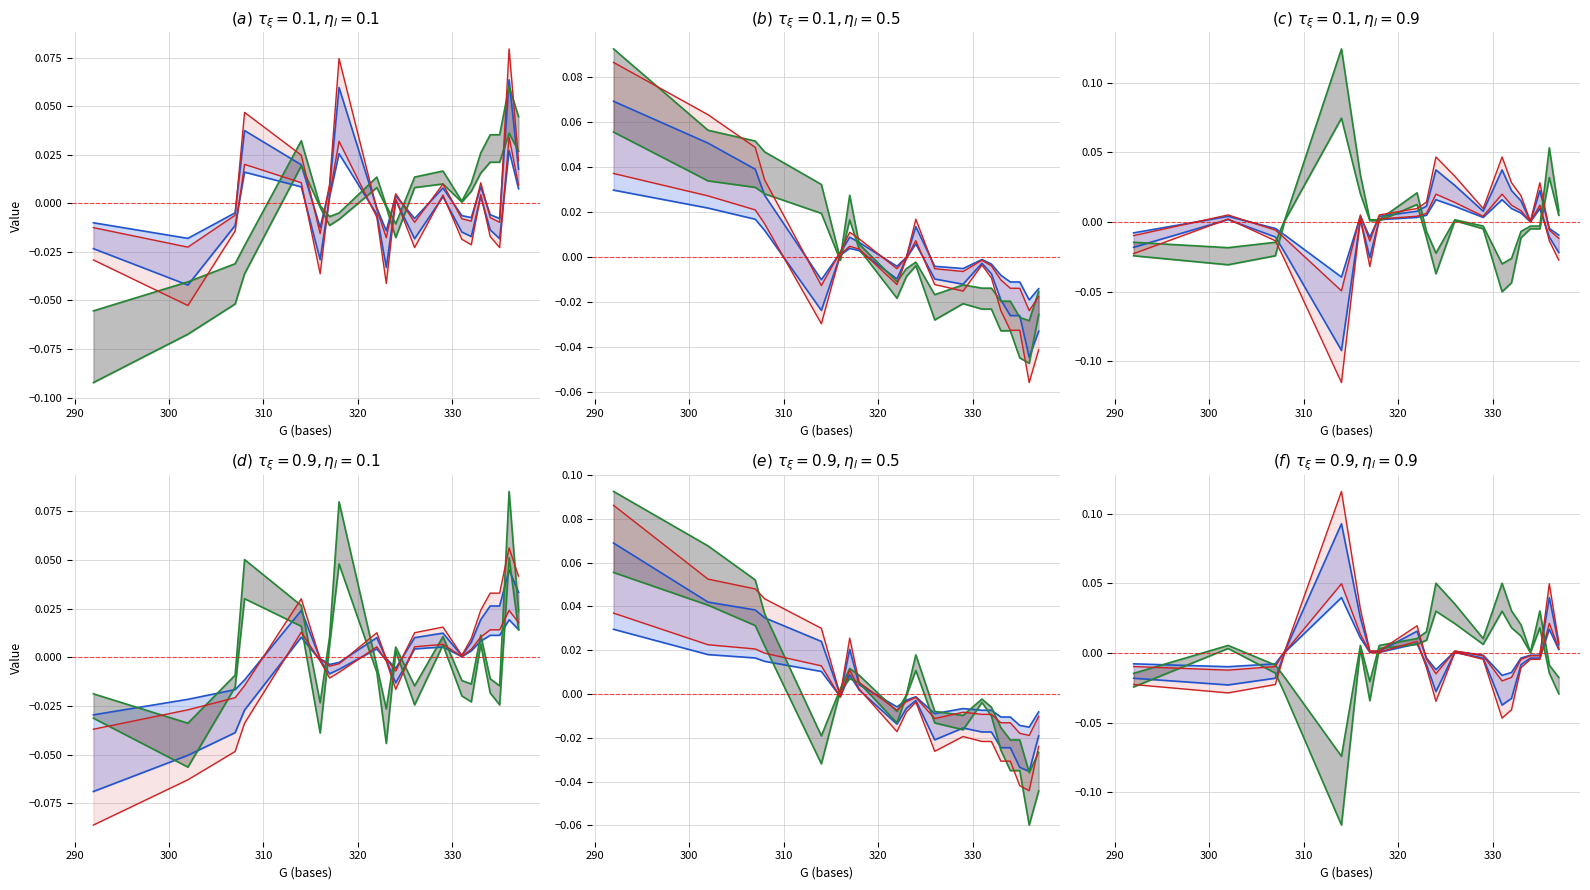

At which category is the sum across all series the highest?

336